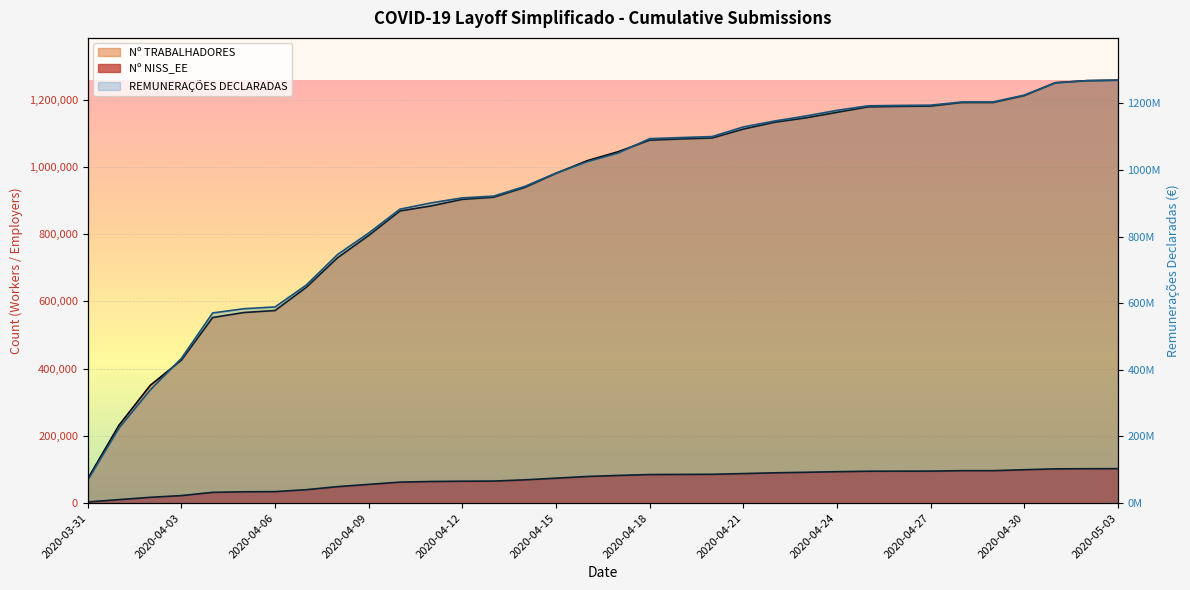

What is the difference between the maximum and minimum values in the REMUNERAÇÕES DECLARADAS series?

1200850847